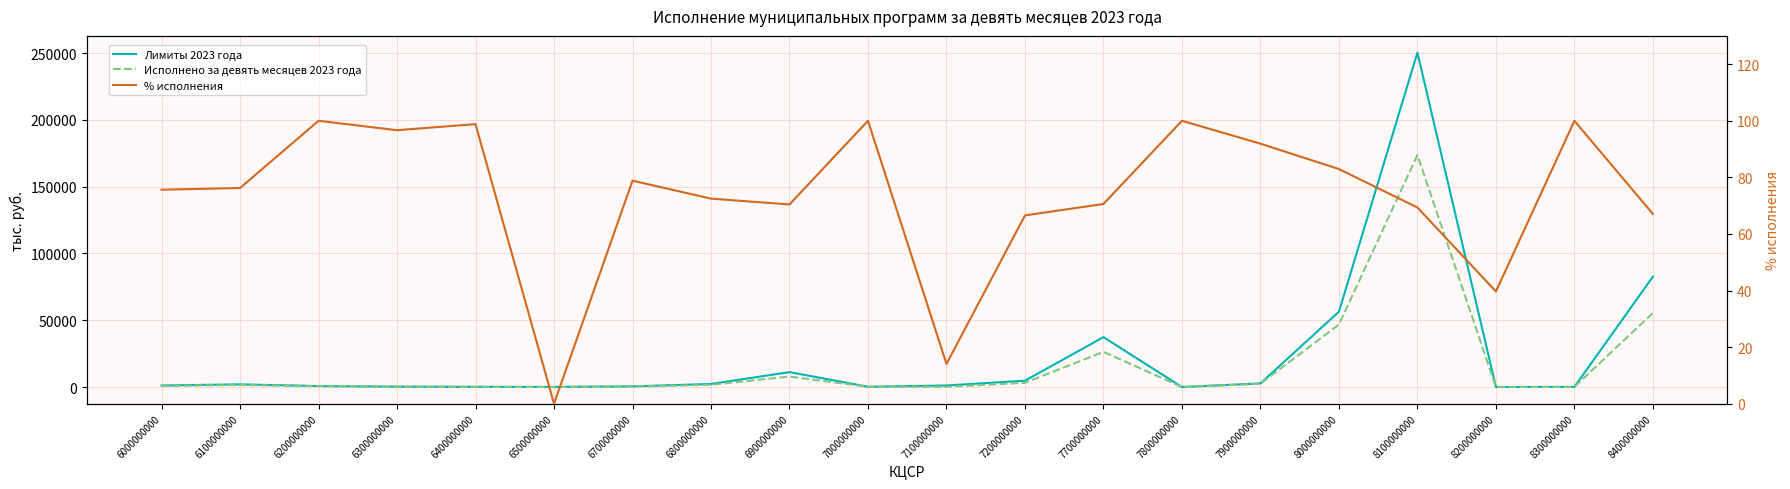

What is the highest value of the Лимиты 2023 года series?

250403.7